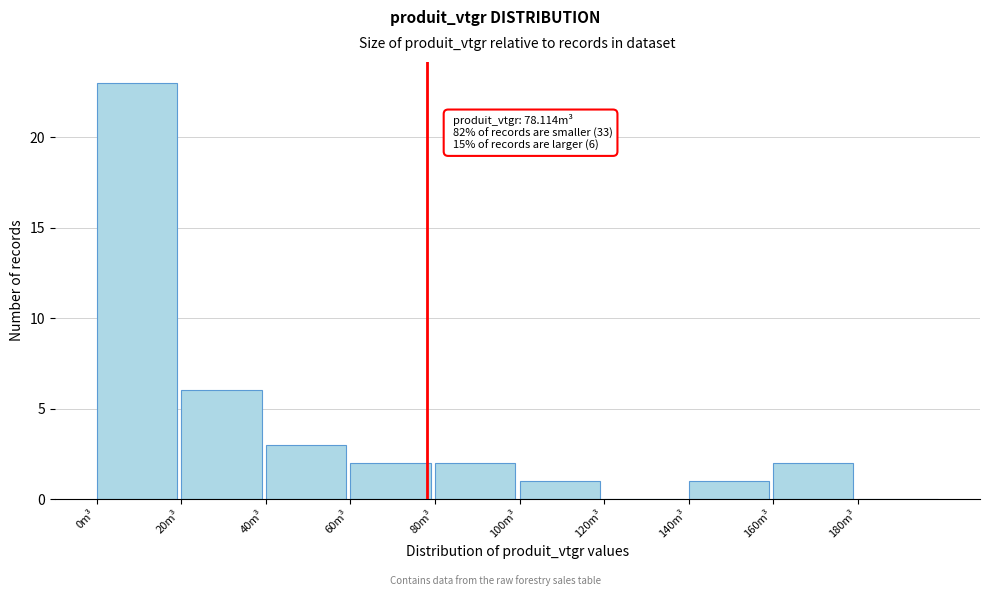

Over which range of the x-axis is the bar tallest?

0 to 20